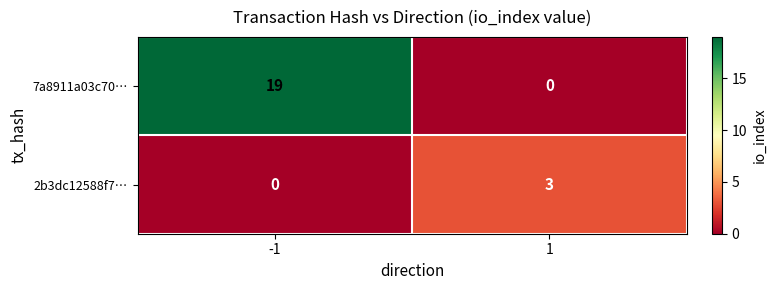

The value of 2b3dc12588f7… at -1 is 0. True or false?

True